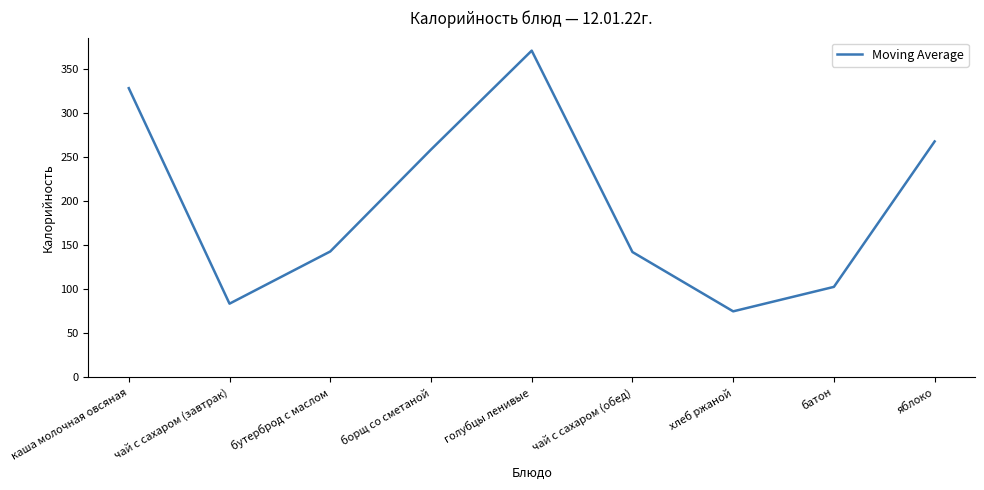

What is the difference between the values at яблоко and чай с сахаром (завтрак)?

184.3